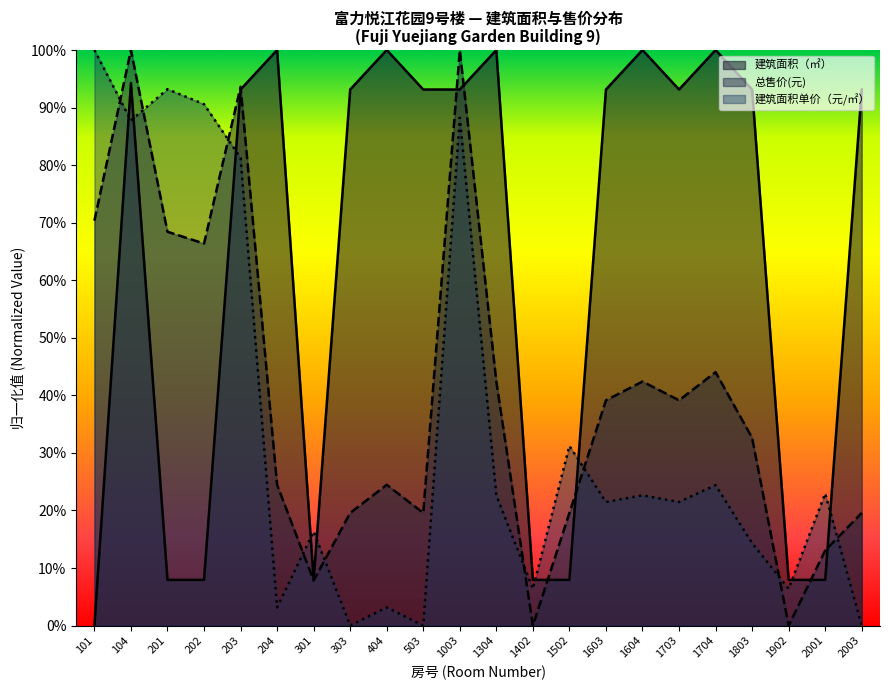

What is the difference between the maximum and second lowest values in the 建筑面积（㎡） series?

0.9